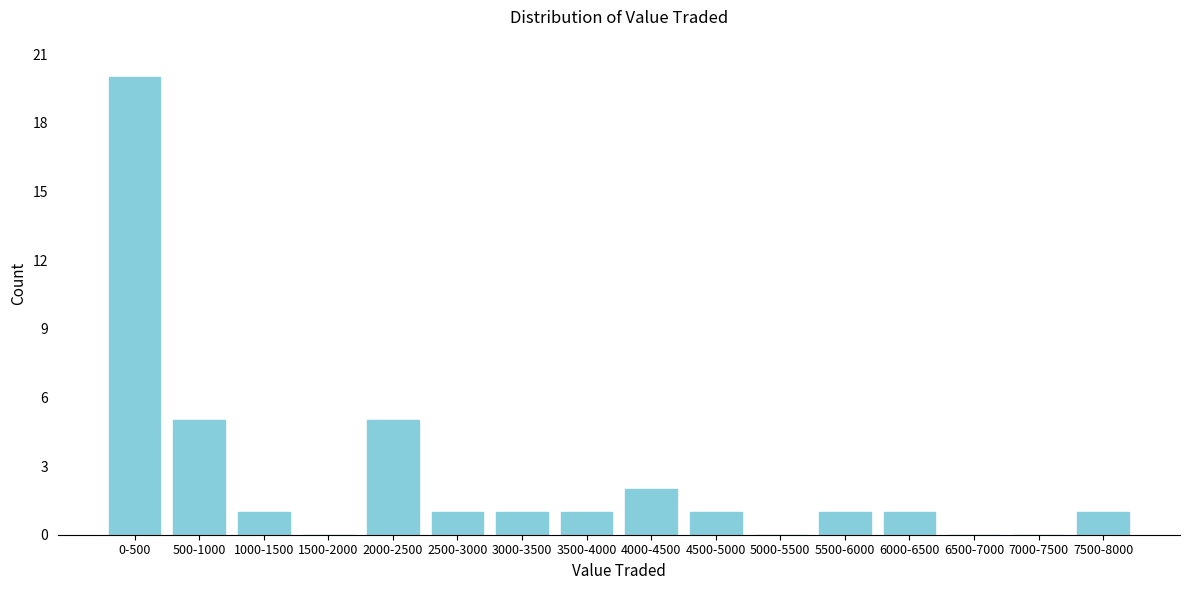

Reading left to right, transcribe all the data shown in this chart.

0-500=20	500-1000=5	1000-1500=1	1500-2000=0	2000-2500=5	2500-3000=1	3000-3500=1	3500-4000=1	4000-4500=2	4500-5000=1	5000-5500=0	5500-6000=1	6000-6500=1	6500-7000=0	7000-7500=0	7500-8000=1